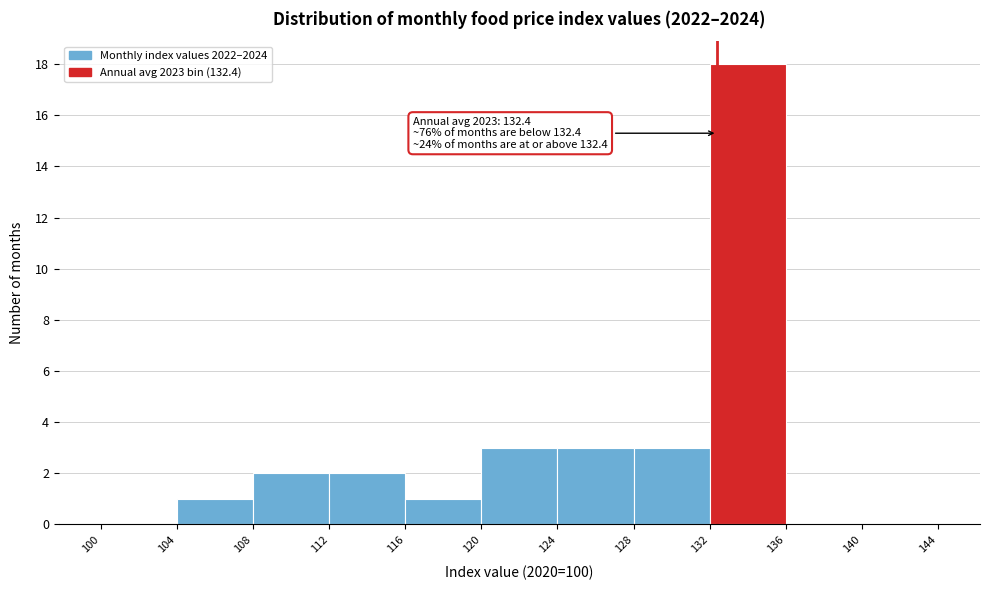

Over which range of the x-axis is the bar tallest?

132 to 136